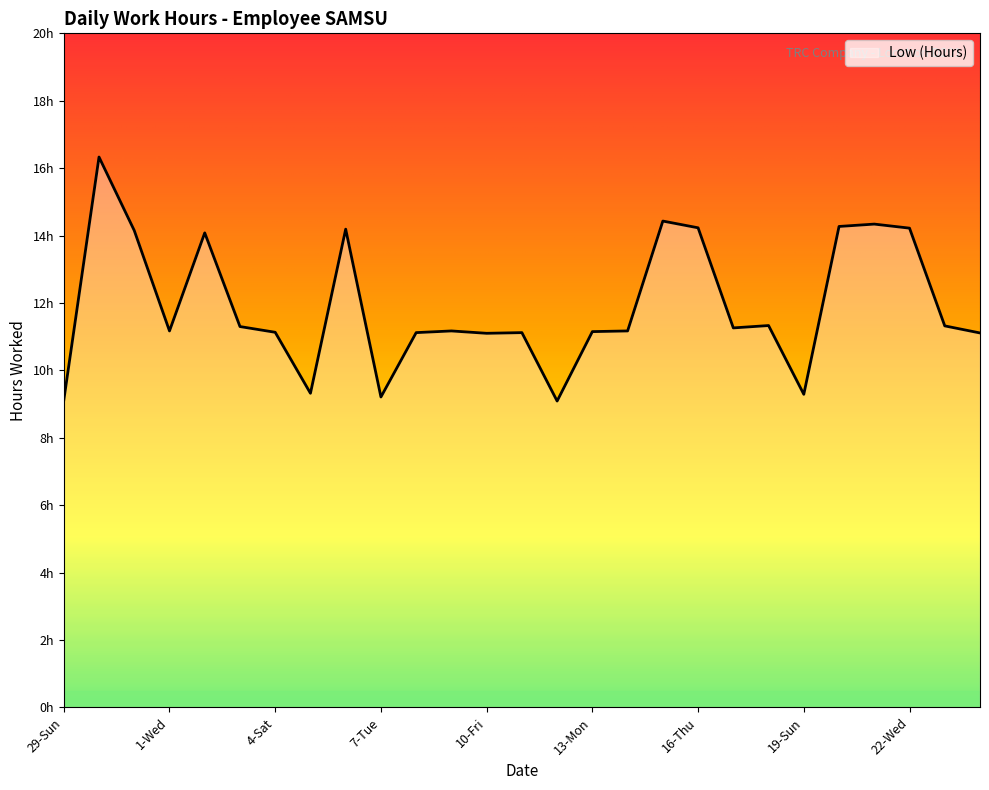

At which label is the value closest to 12?

18-Sat